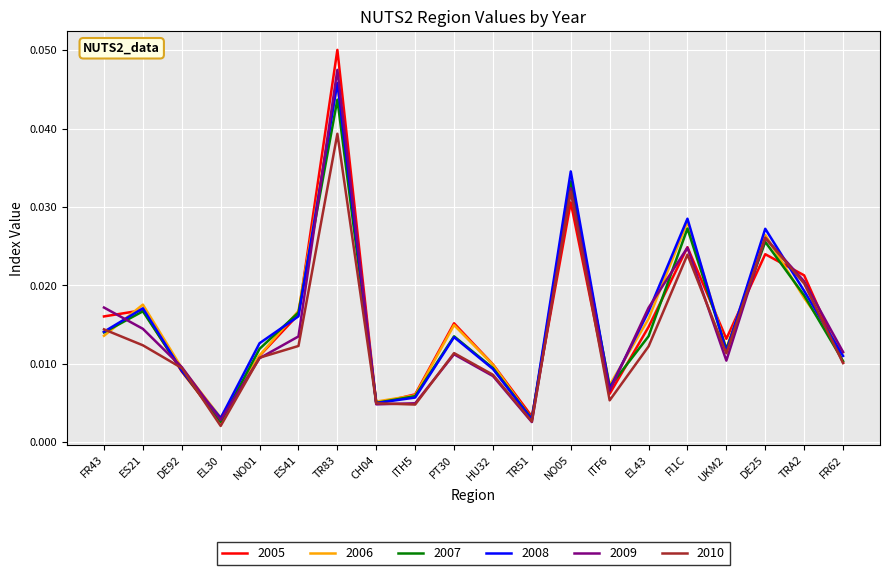

Which category has the highest value across all series?

TR83